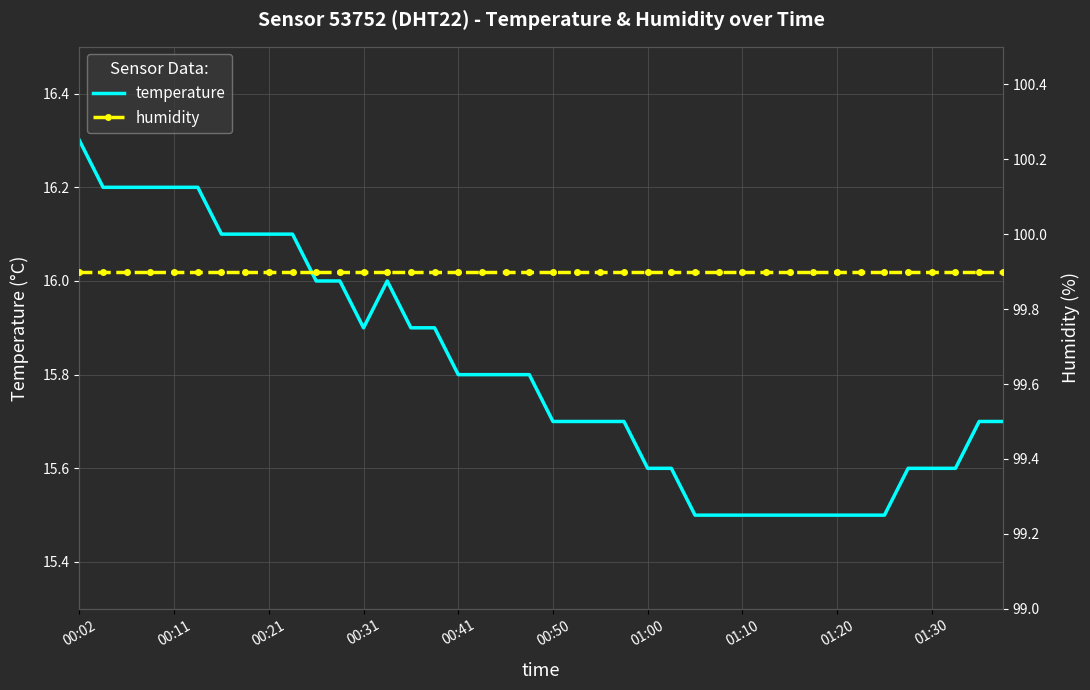

Which category has the highest value in the humidity series?

00:02